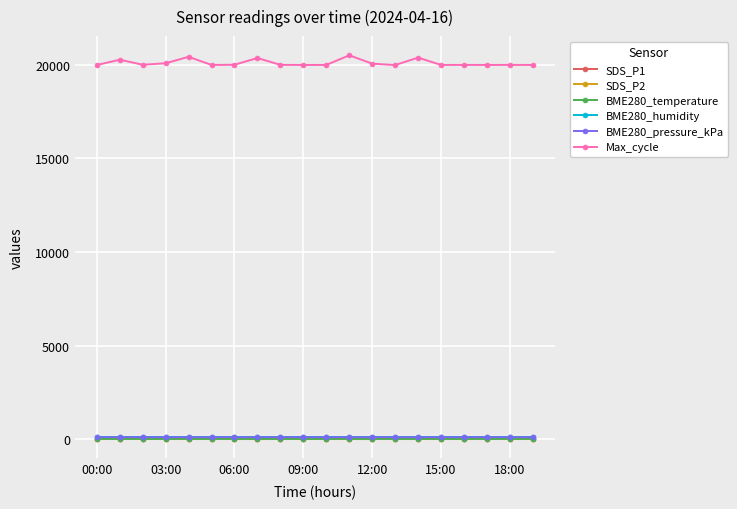

What is the value of the SDS_P1 point at the 20th from the left?

1.5